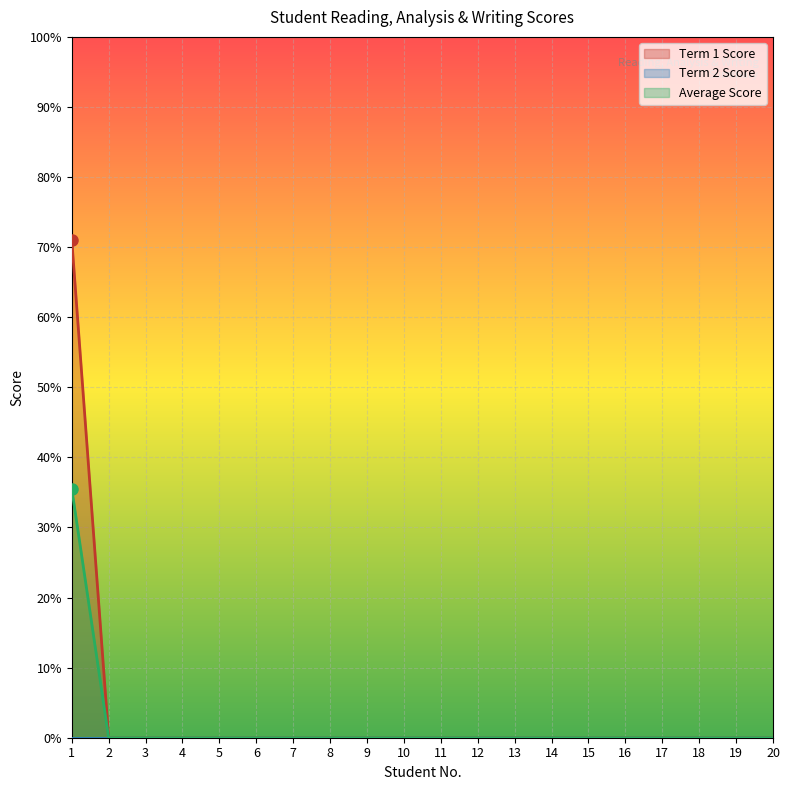

List the labels in order of Average Score value, smallest first.

2, 3, 4, 5, 6, 7, 8, 9, 10, 11, 12, 13, 14, 15, 16, 17, 18, 19, 20, 1